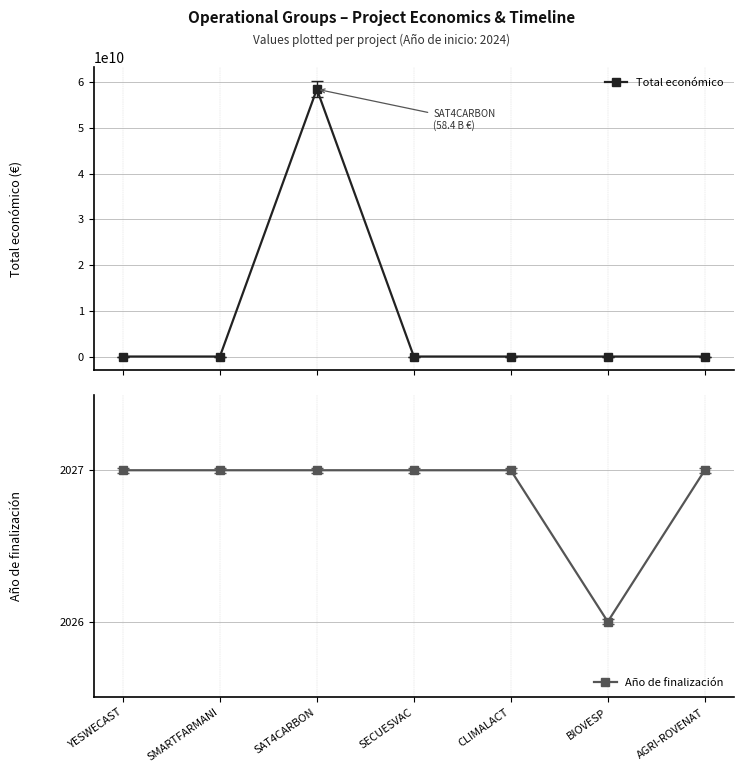

At which label does Año de finalización reach its minimum?

BIOVESP